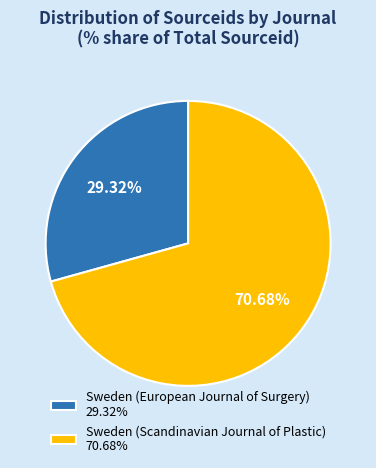

Rank the categories by value from lowest to highest.

Sweden (European Journal of Surgery), Sweden (Scandinavian Journal of Plastic)